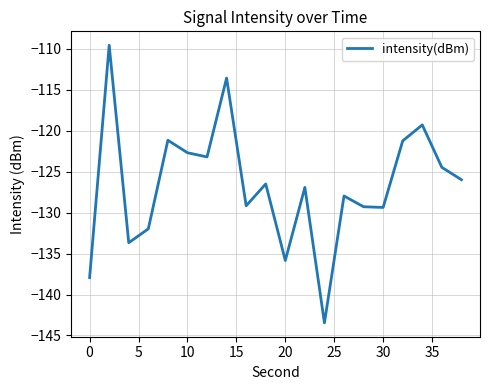

How many lines are shown in the chart?

1